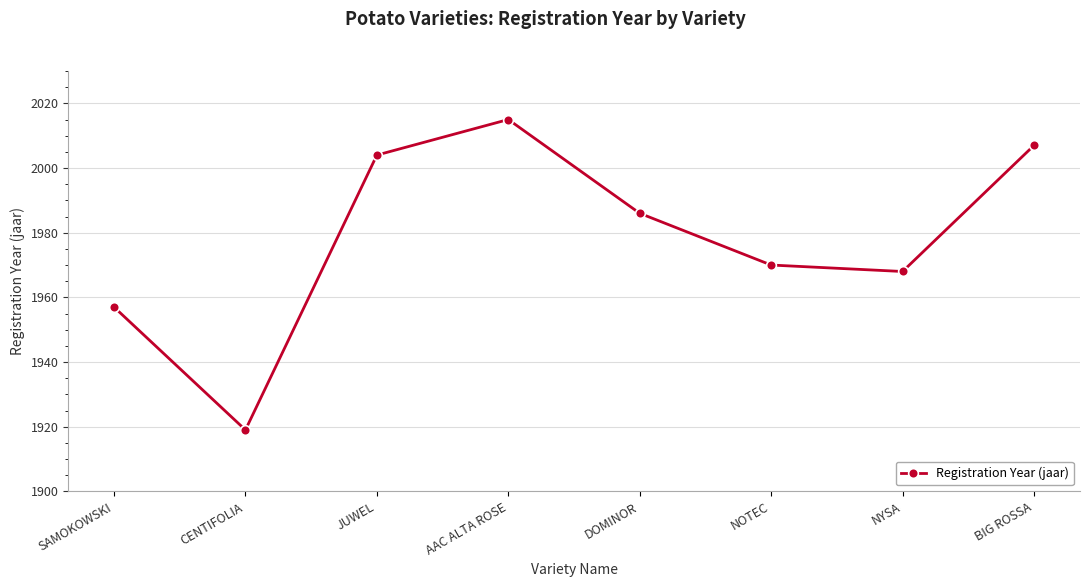

At which label is the value closest to 1967?

NYSA